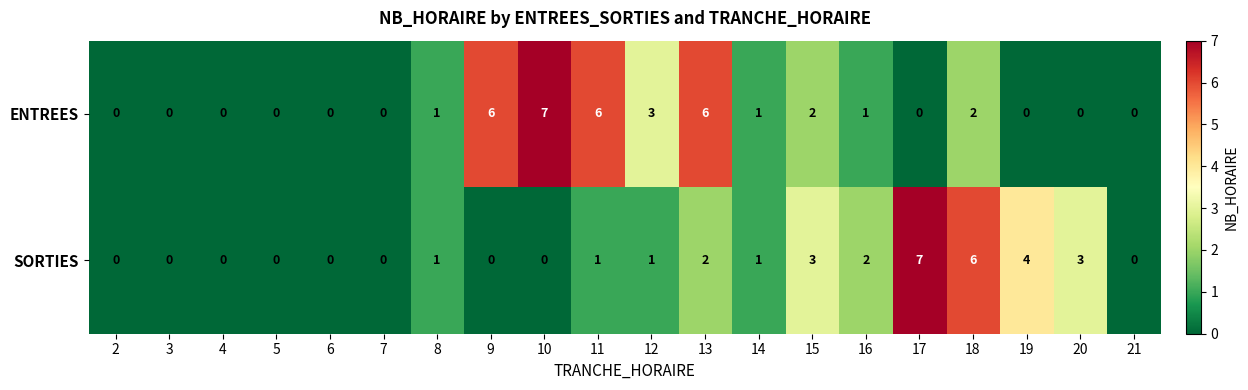

How many ENTREES values are between 0 and 3?

16